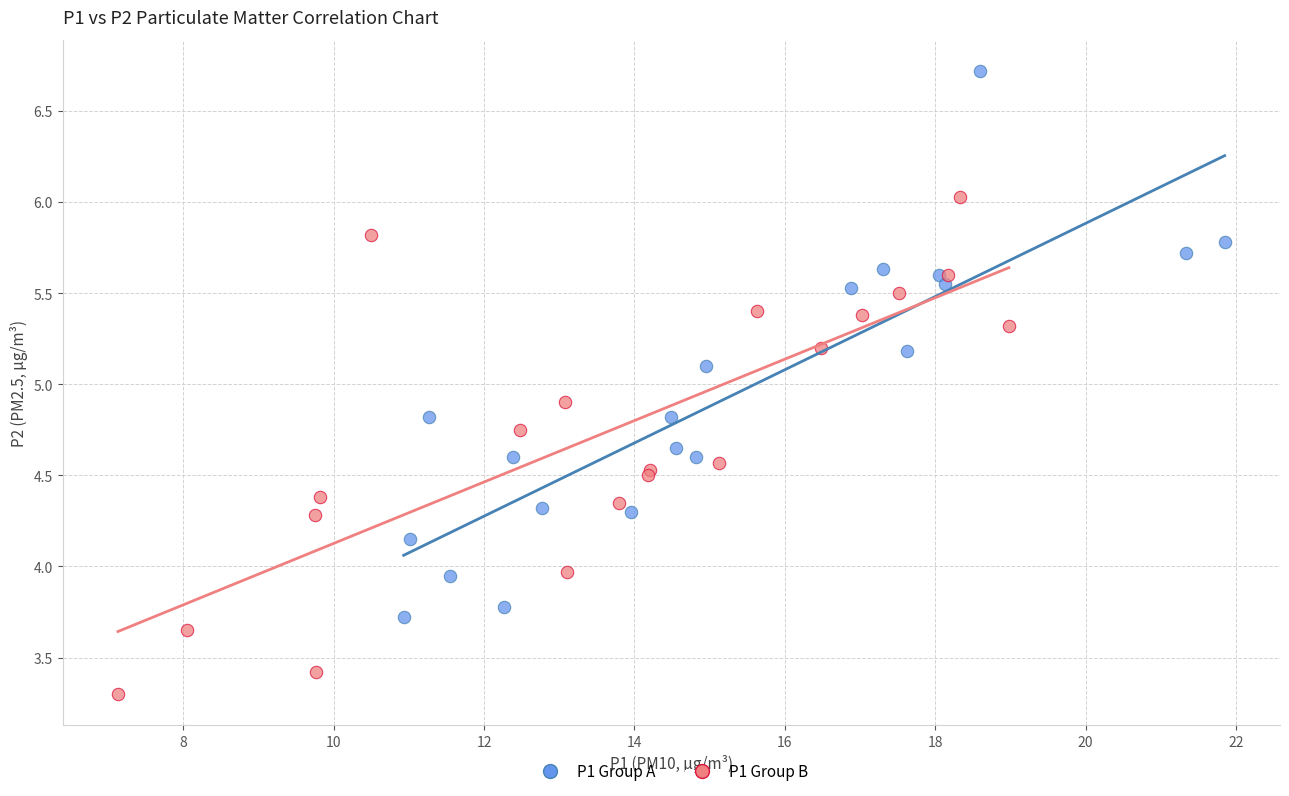

Which series contains the highest Y value?

P1 Group A